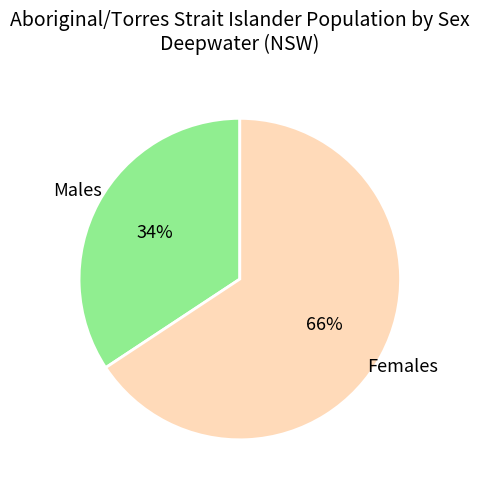

Is it true that Males is 48% of the pie?

False